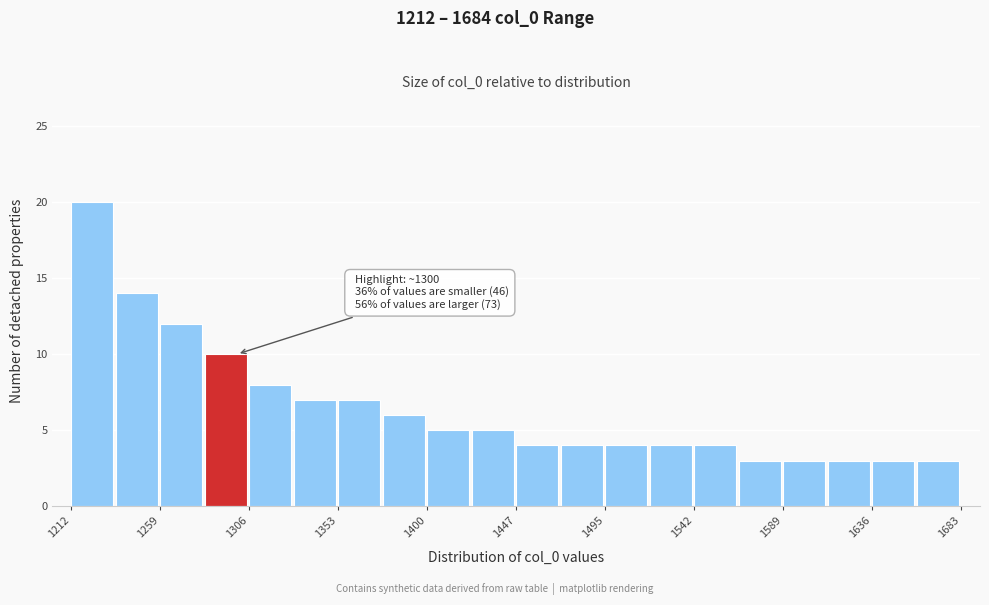

Which range on the x-axis has the tallest bar?

1210 to 1235